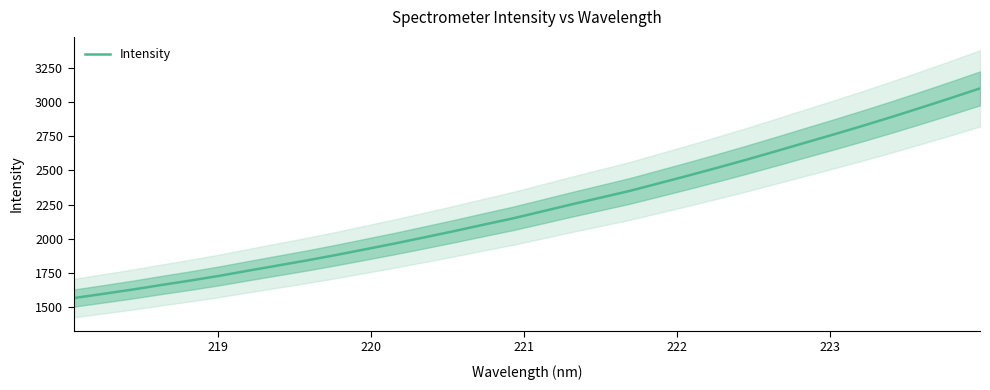

Is this an area chart (filled region under the line)?

No